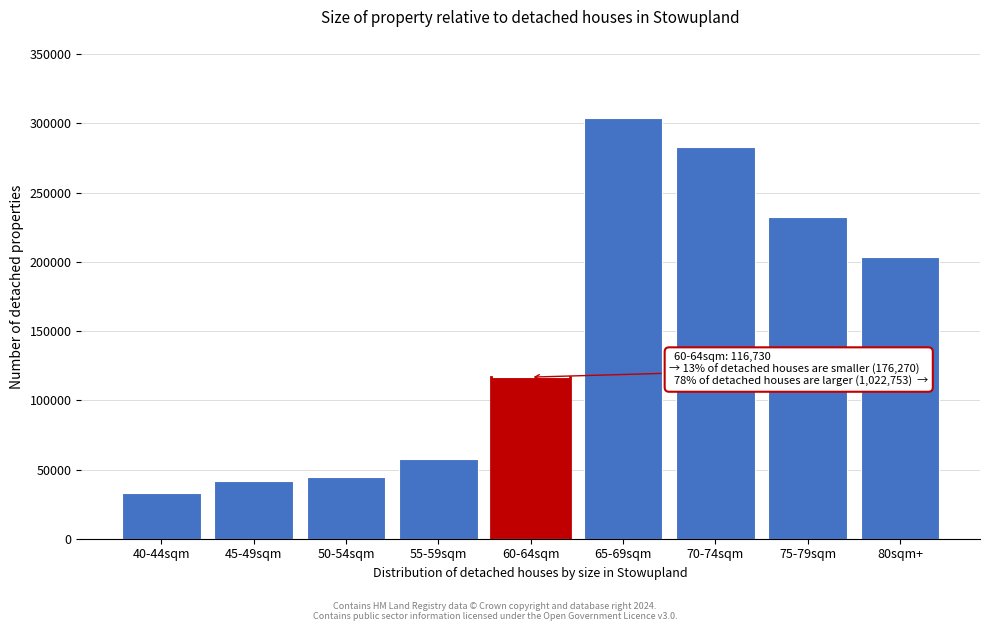

Reading left to right, list all the values displayed in this chart.

40-44sqm=32714	45-49sqm=41858	50-54sqm=44232	55-59sqm=57466	60-64sqm=116730	65-69sqm=303758	70-74sqm=283161	75-79sqm=232618	80sqm+=203216